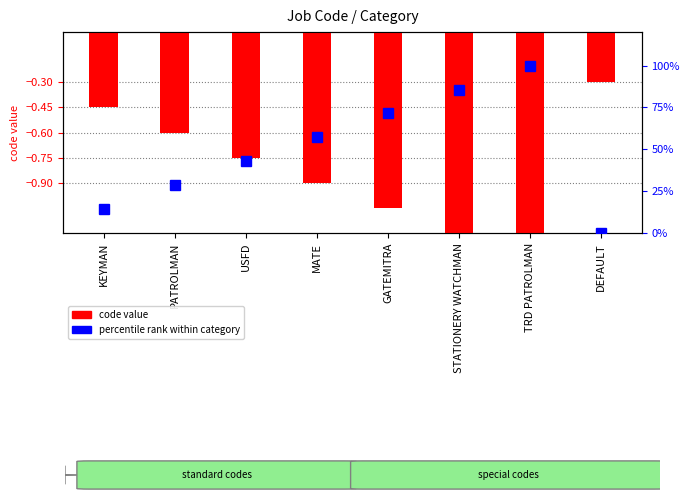

Reading left to right, list all the values displayed in this chart.

-0.4	-0.6	-0.8	-0.9	-1.1	-1.2	-1.4	-0.3